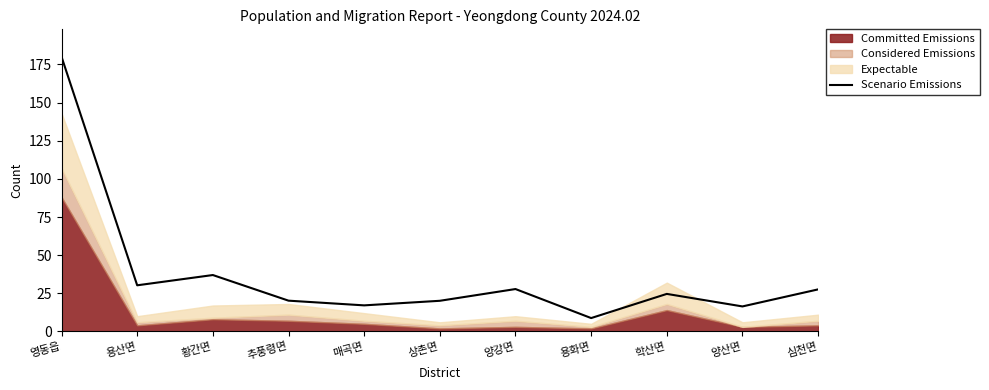

What is the approximate value of Scenario Emissions at 학산면?

24.6